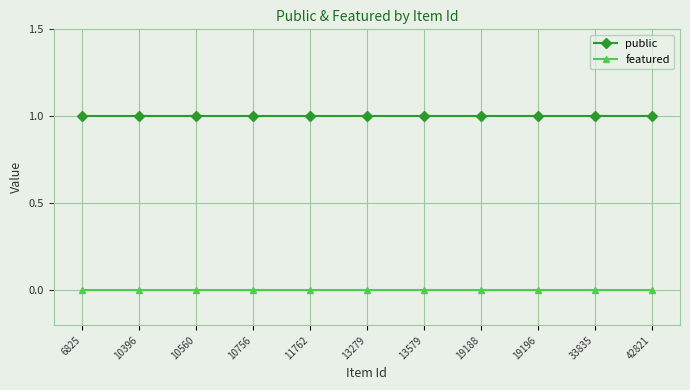

Rank the series by their average value, from highest to lowest.

public, featured